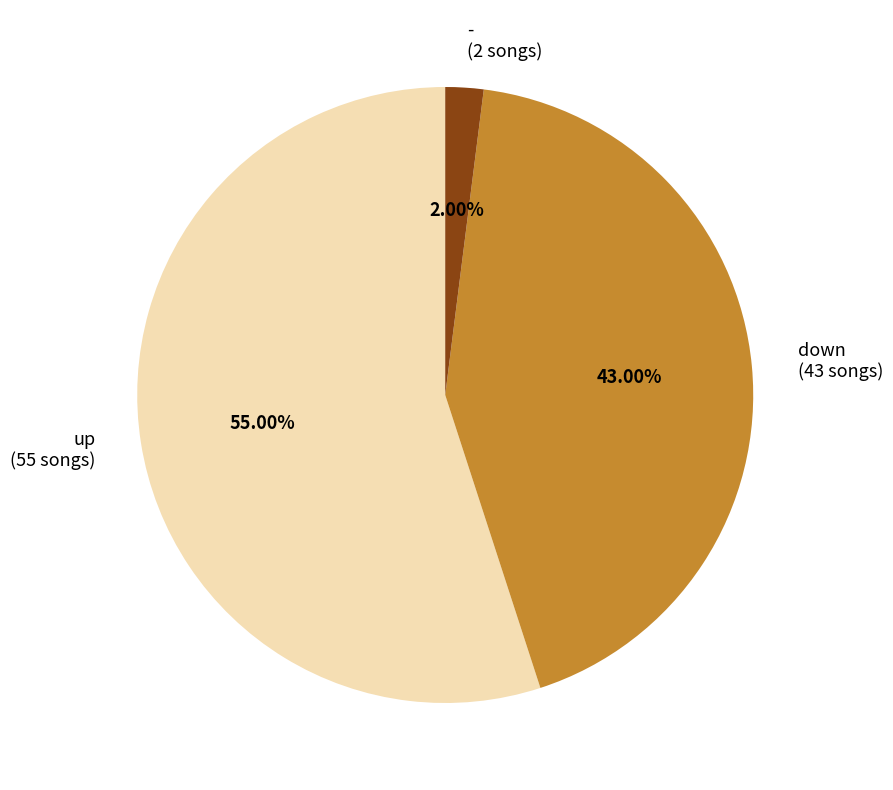

To the nearest percent, what portion does up represent?

55%